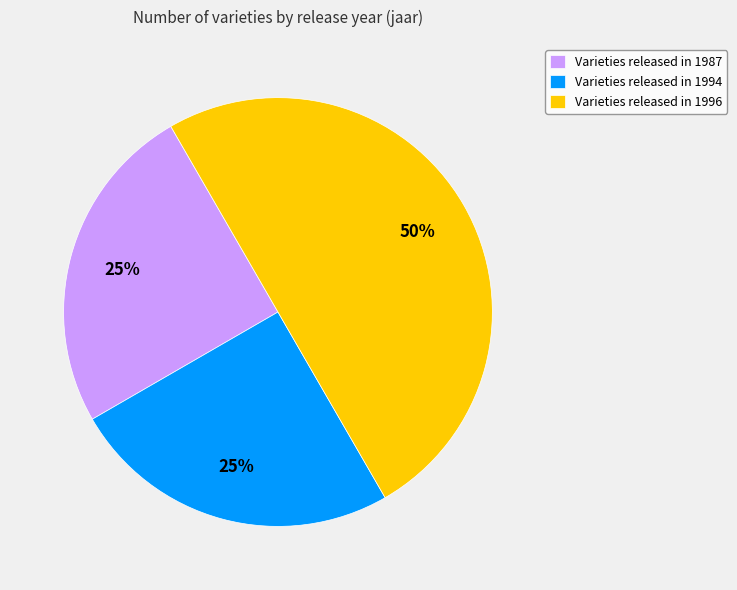

What is the ratio of the value at Varieties released in 1994 to the value at Varieties released in 1987?

1.0